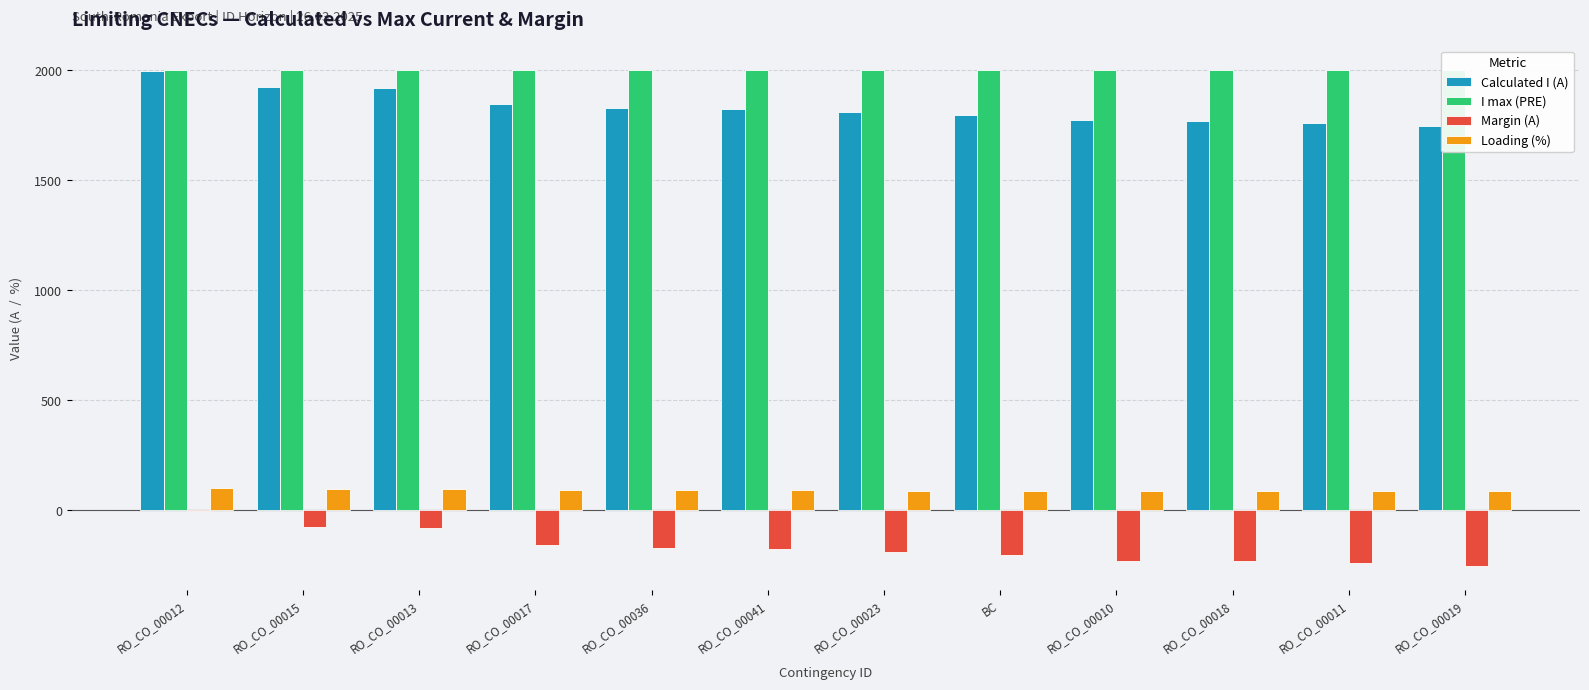

What is the total value across all series at RO_CO_00018?

3629